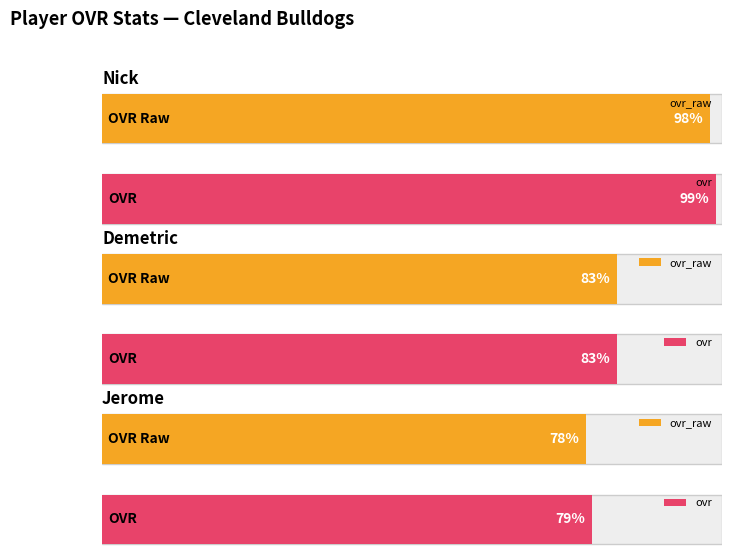

What is the label of the 3rd bar from the right?

Nick